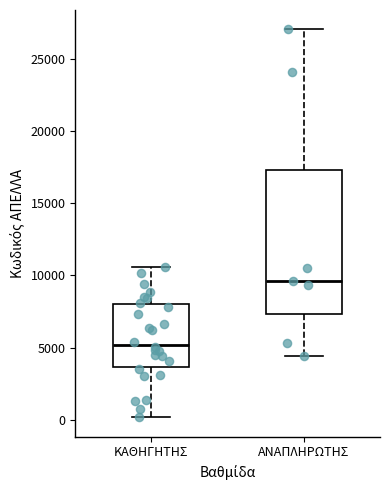

Which box has the lowest median line?

ΚΑΘΗΓΗΤΗΣ